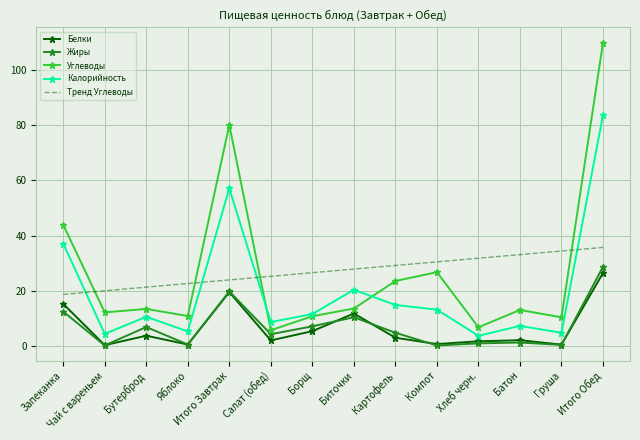

Which category has the highest value in the Калорийность series?

Итого Обед